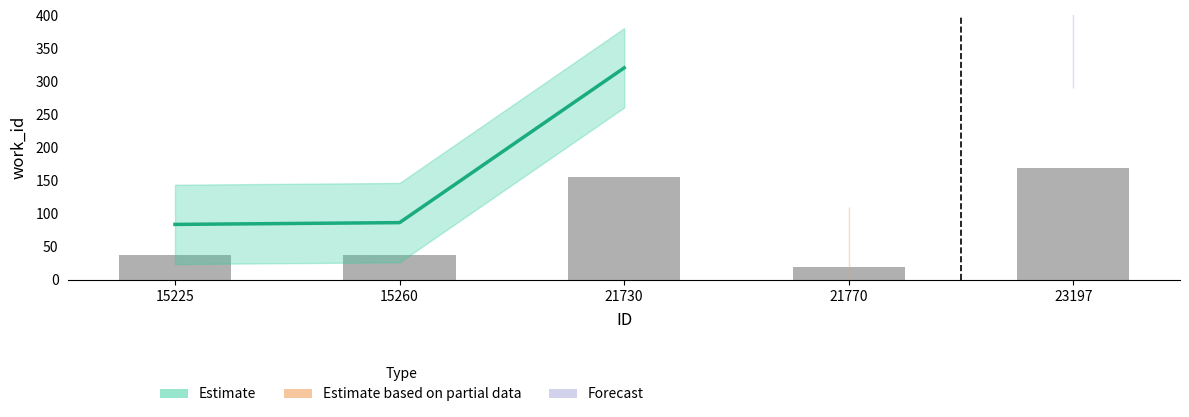

Reading right to left, what are all the values shown in this chart?

21730=320.8	15260=86.7	15225=84.0